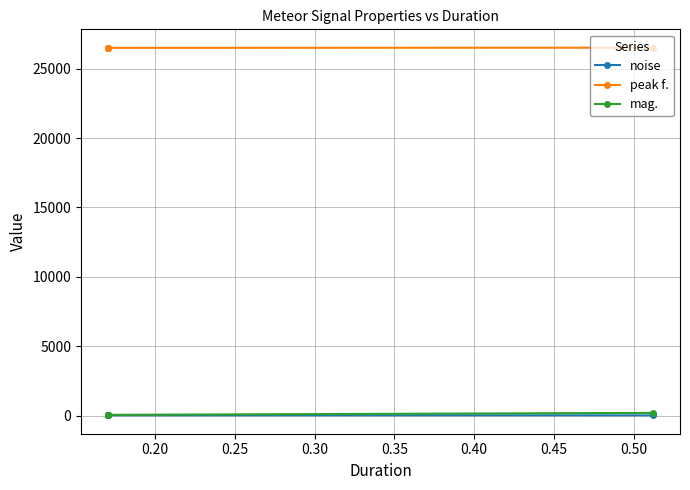

Reading left to right, list all the values displayed in this chart.

noise: 23.0	27.3	24.5	22.6	23.1
peak f.: 26510.7	26500.5	26480.0	26499.0	26496.1
mag.: 200.4	59.0	49.7	55.3	50.4